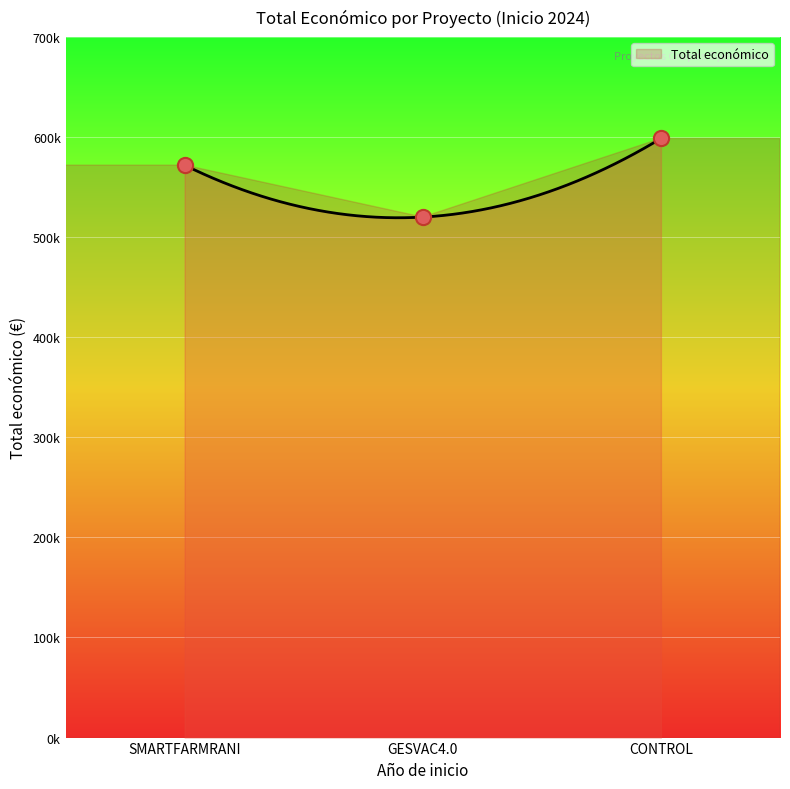

What is the change in value from SMARTFARMRANI to GESVAC4.0?

-51903